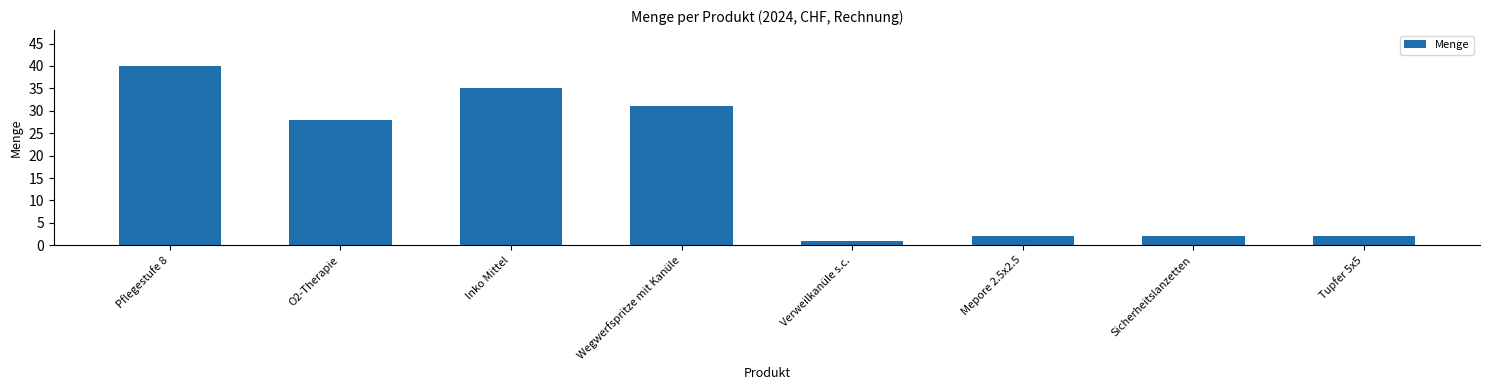

The chart shows a value of 14 at Wegwerfspritze mit Kanüle. True or false?

False